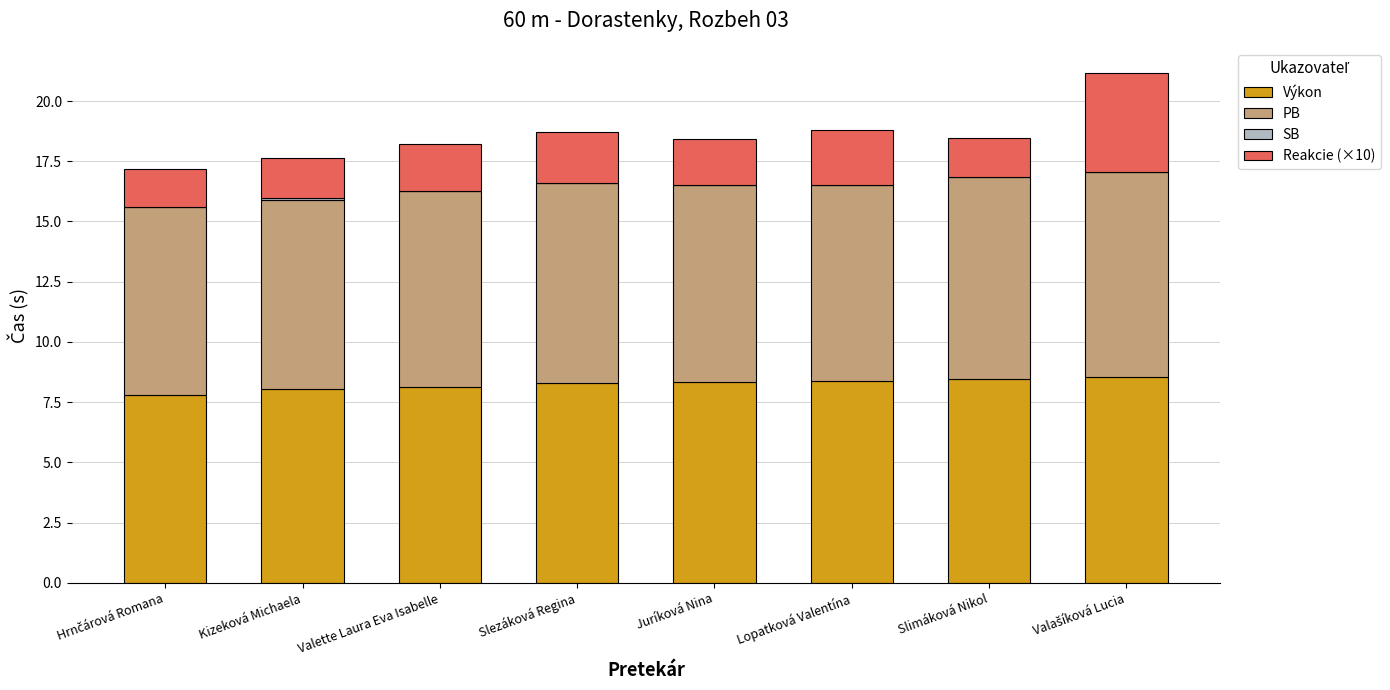

What is the total value across all series at Juríková Nina?

18.4